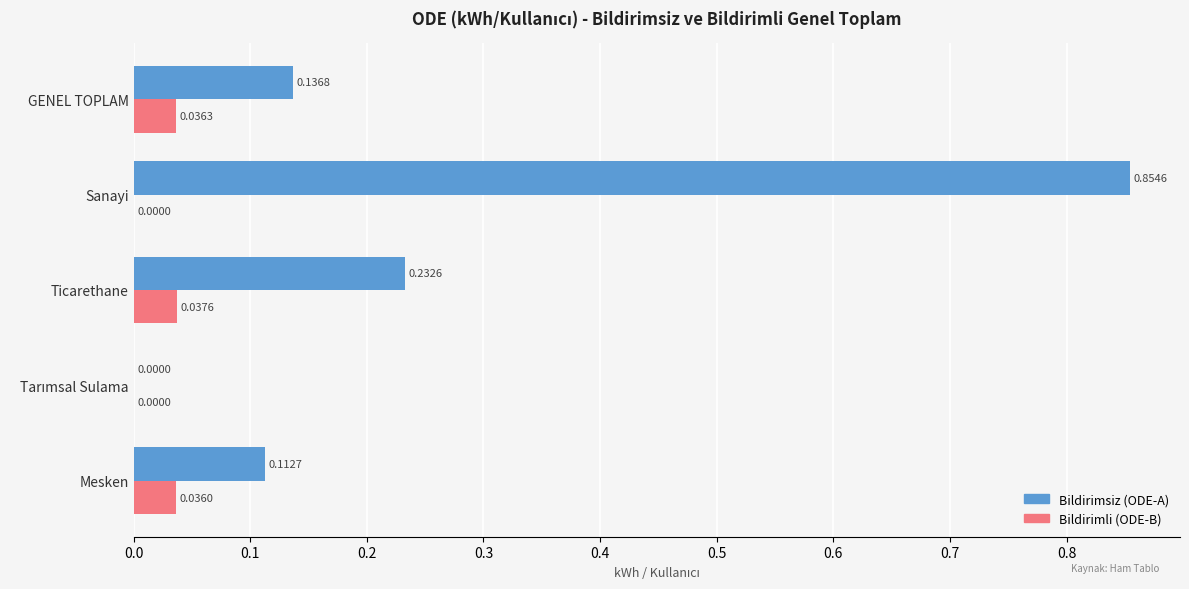

Which category has the highest value in the Bildirimsiz (ODE-A) series?

Sanayi